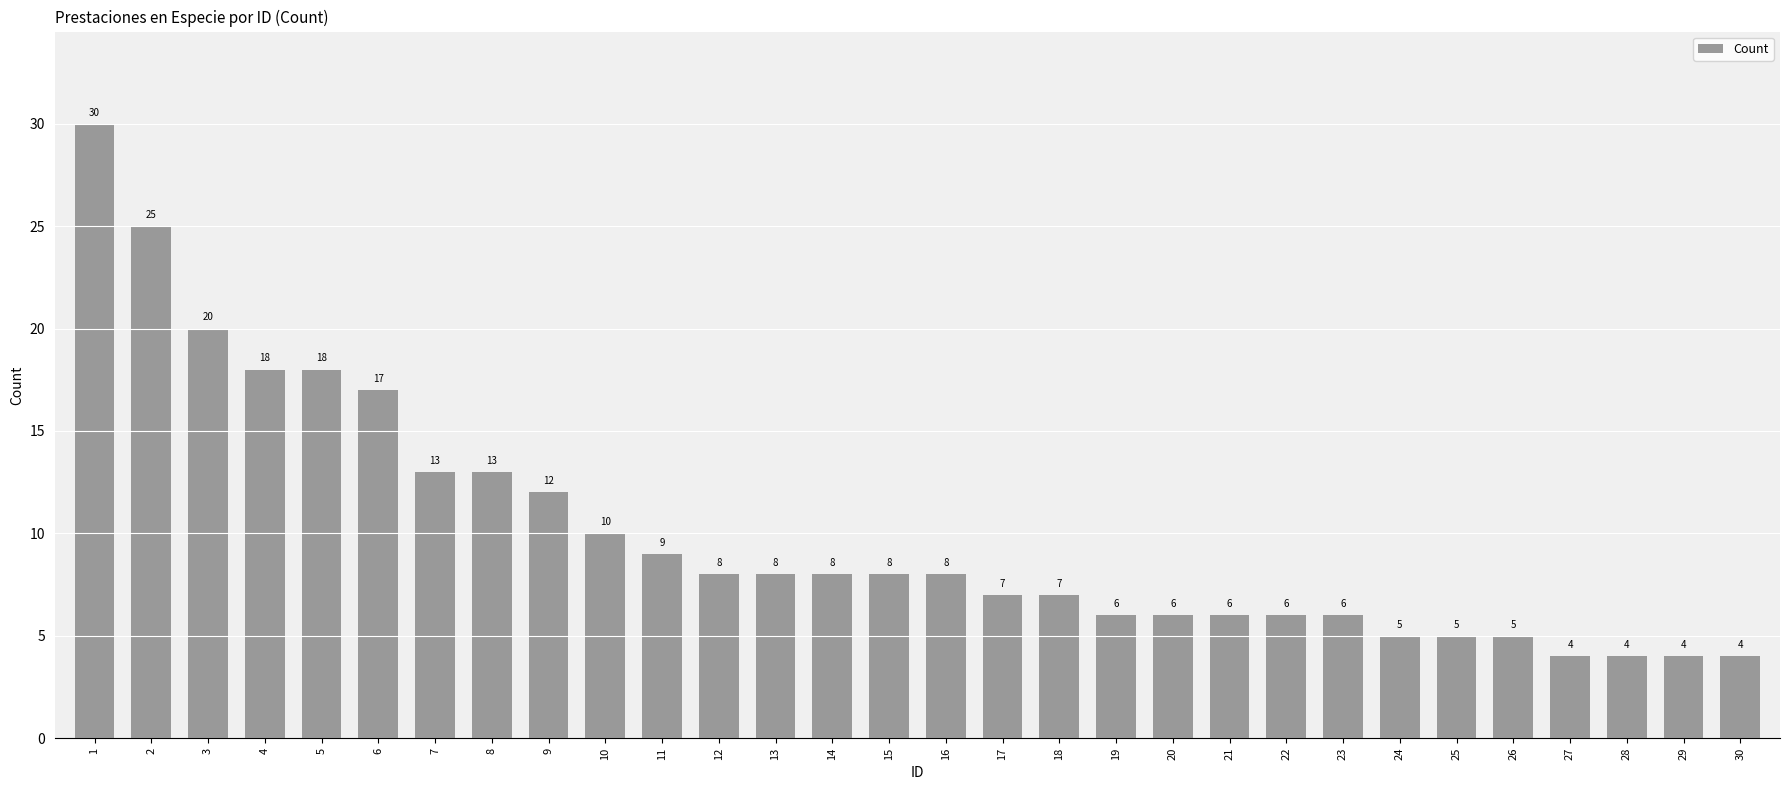

What is the value of the 19th bar from the left?

6